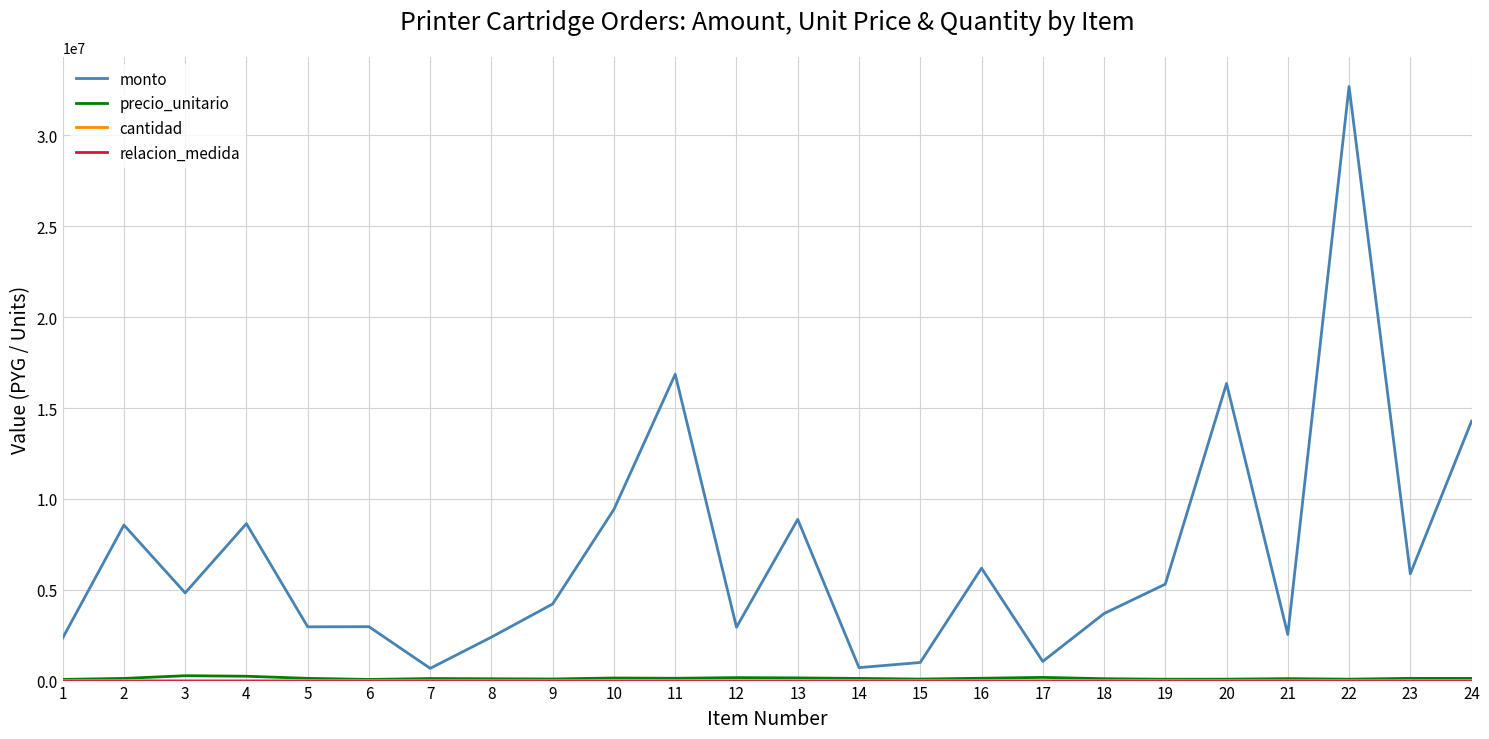

What is the maximum value shown in the chart?

32697000